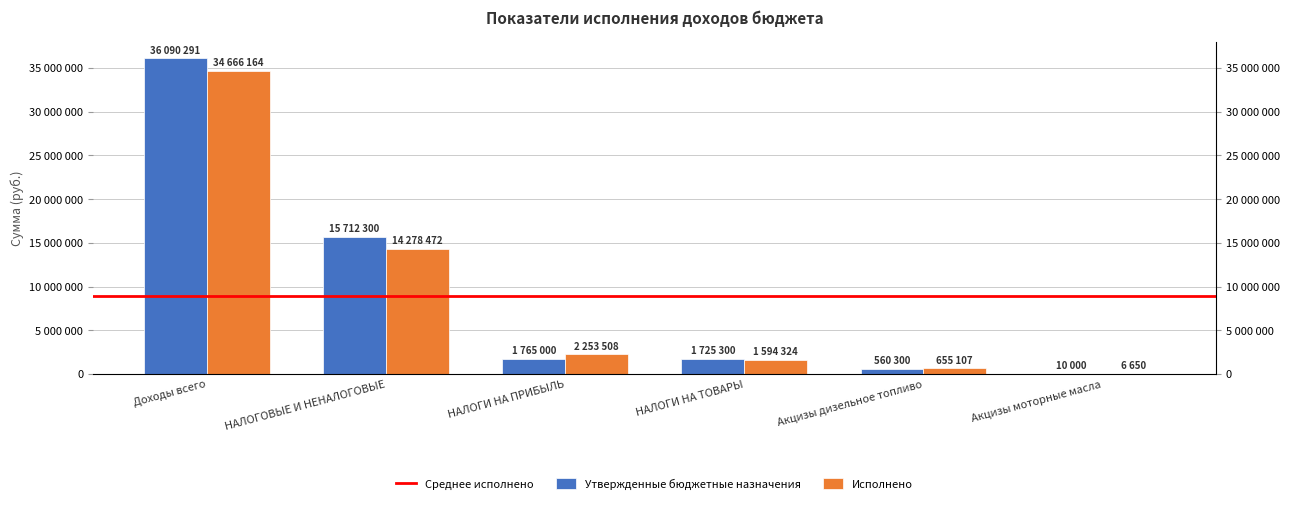

Are the bars horizontal?

No